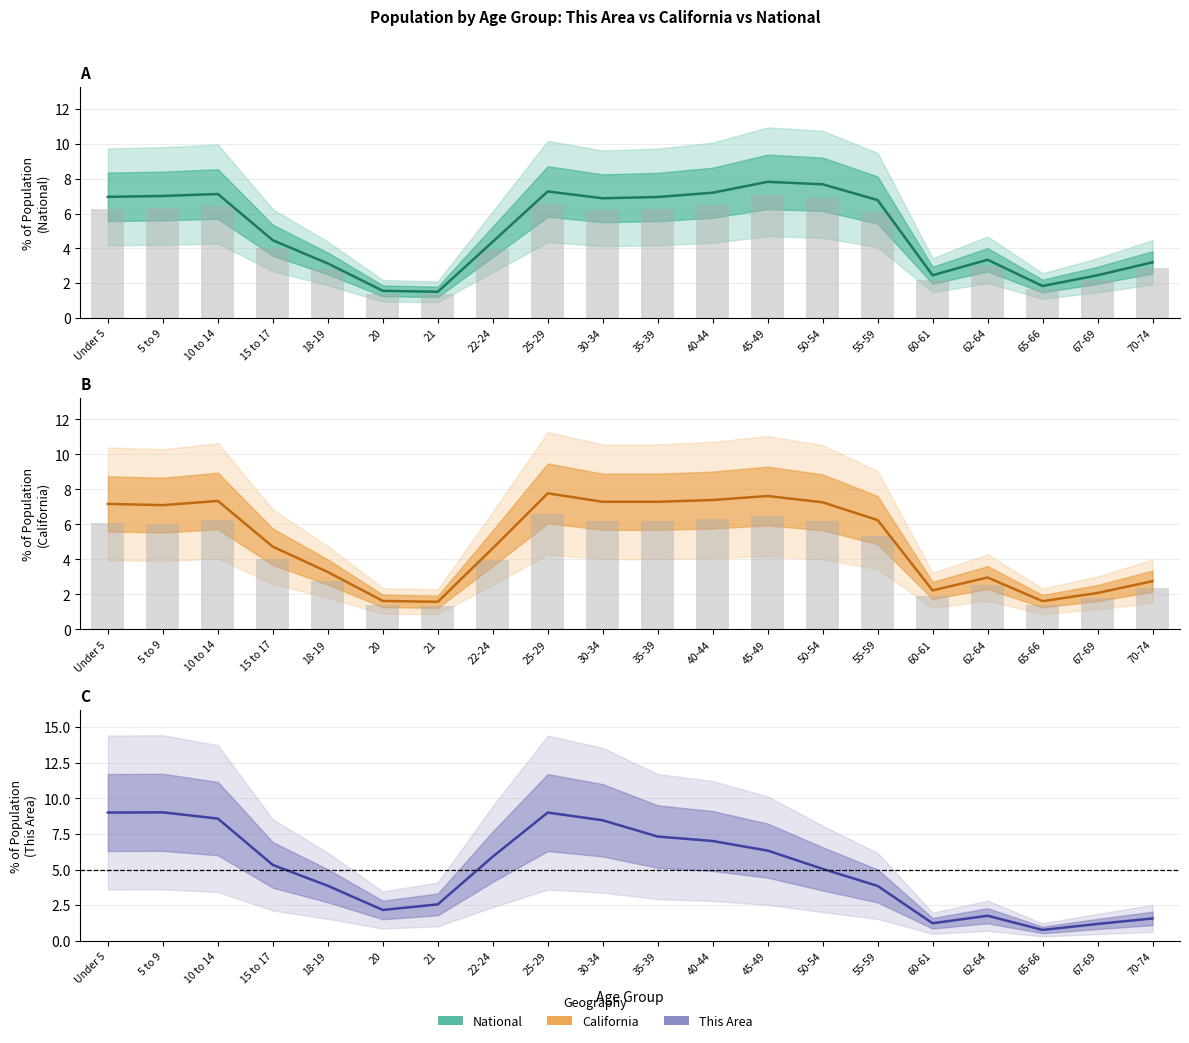

The value of California at 25-29 is 7.8. True or false?

True